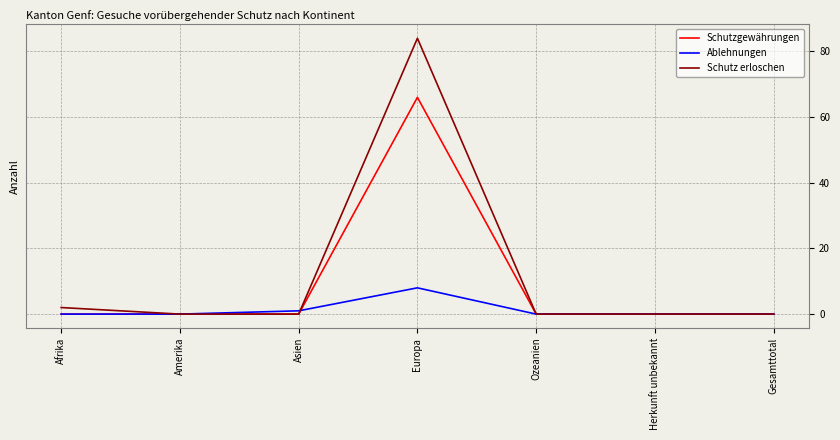

Reading right to left, what are all the values shown in this chart?

Schutzgewährungen: 0	0	0	66	0	0	0
Ablehnungen: 0	0	0	8	1	0	0
Schutz erloschen: 0	0	0	84	0	0	2